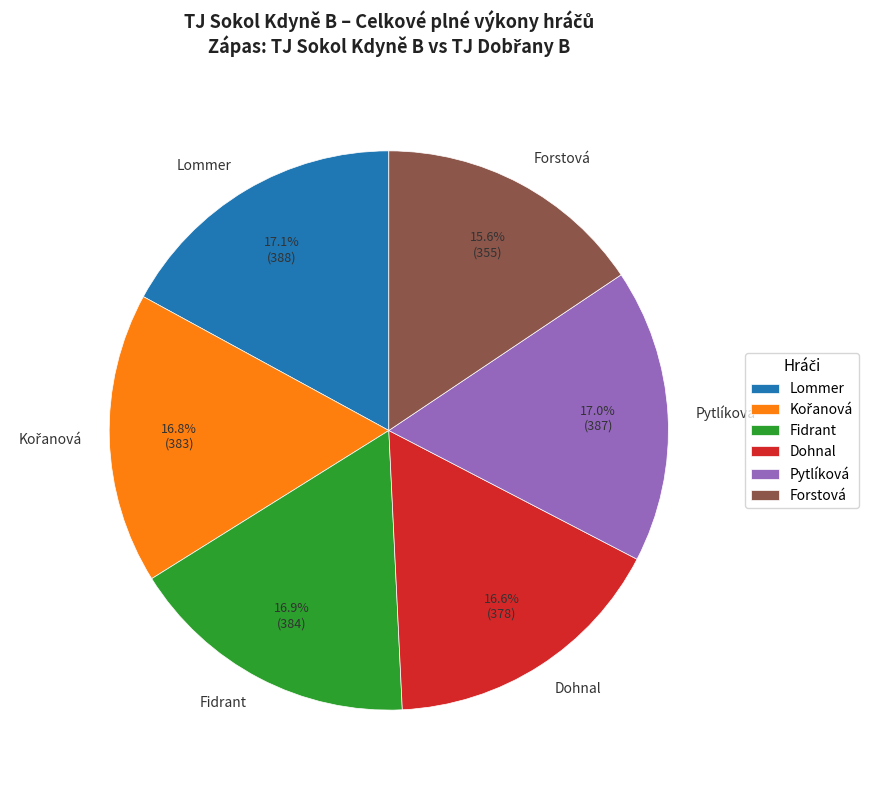

Which has a higher value, Forstová or Pytlíková?

Pytlíková